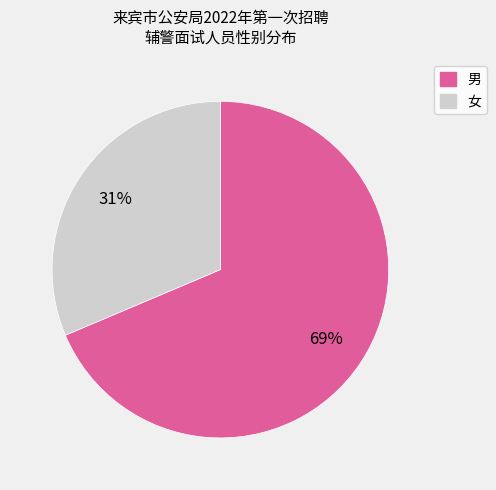

Combined, do 男 and 女 account for over 50%?

Yes